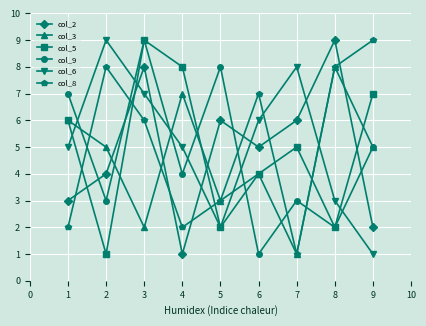

What is the average value of the col_9 series?

5